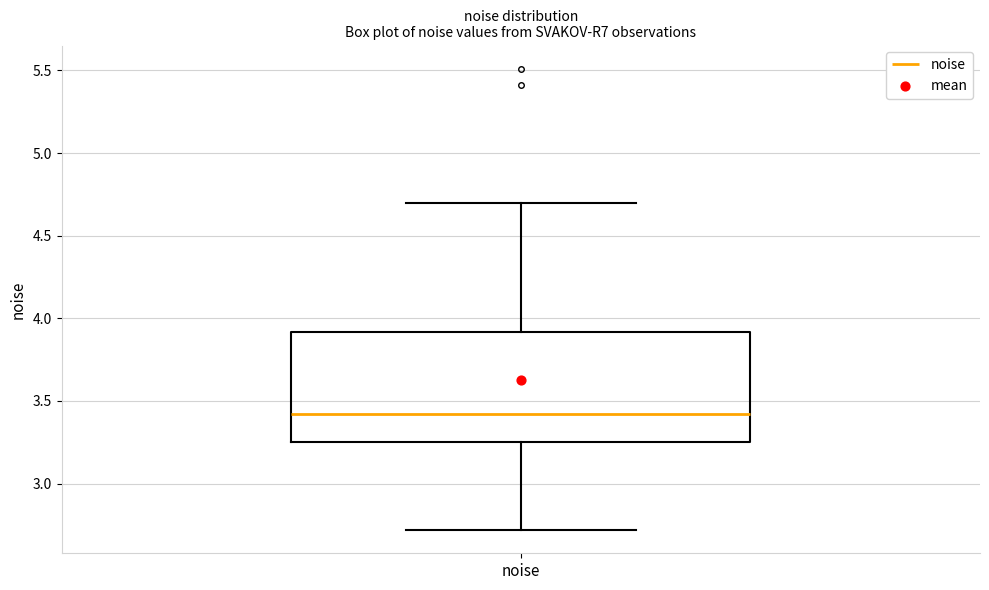

Where is the upper edge of the box for noise on the y-axis? The values are not printed on the chart, so give them approximately, as read against the axis.

3.90